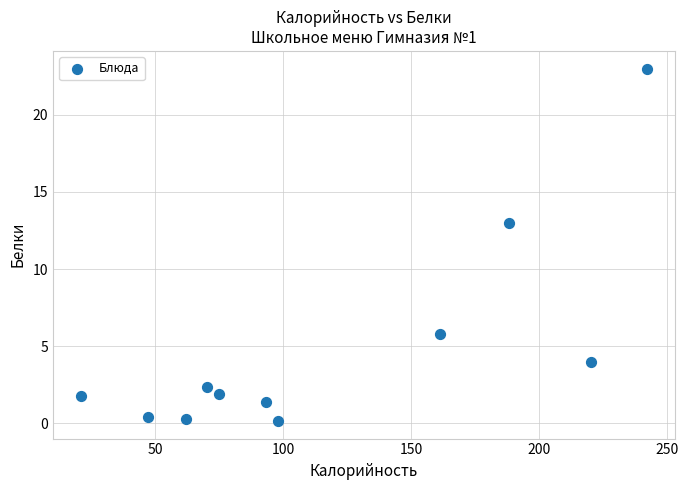

What is the range of X values (max minus min)?

221.0